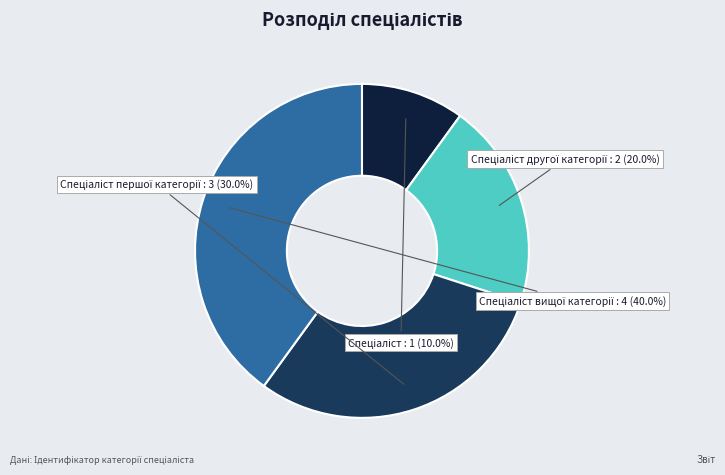

Is there any slice that represents more than half of the pie?

No